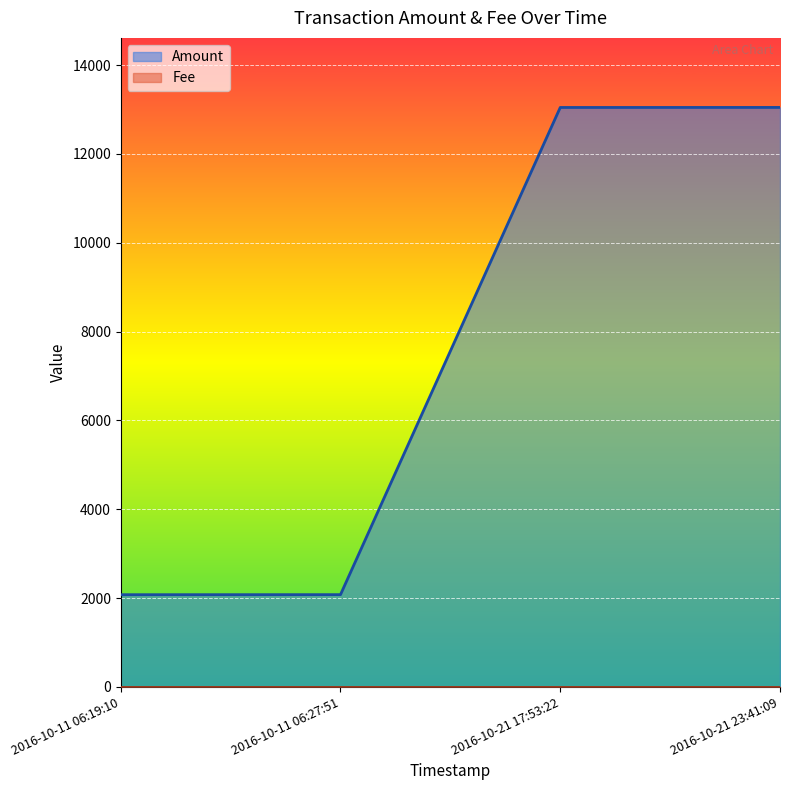

The value at 2016-10-21 23:41:09 is 13045. True or false?

True